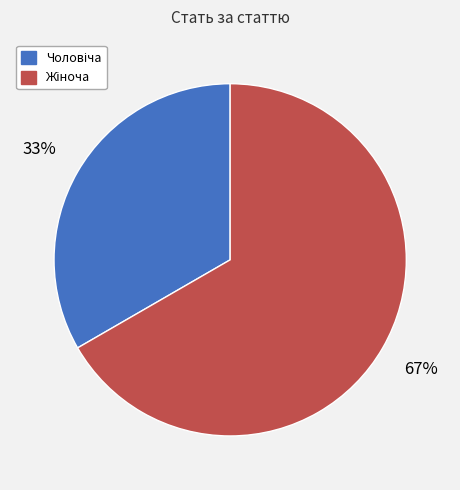

Is there any slice that represents more than half of the pie?

Yes